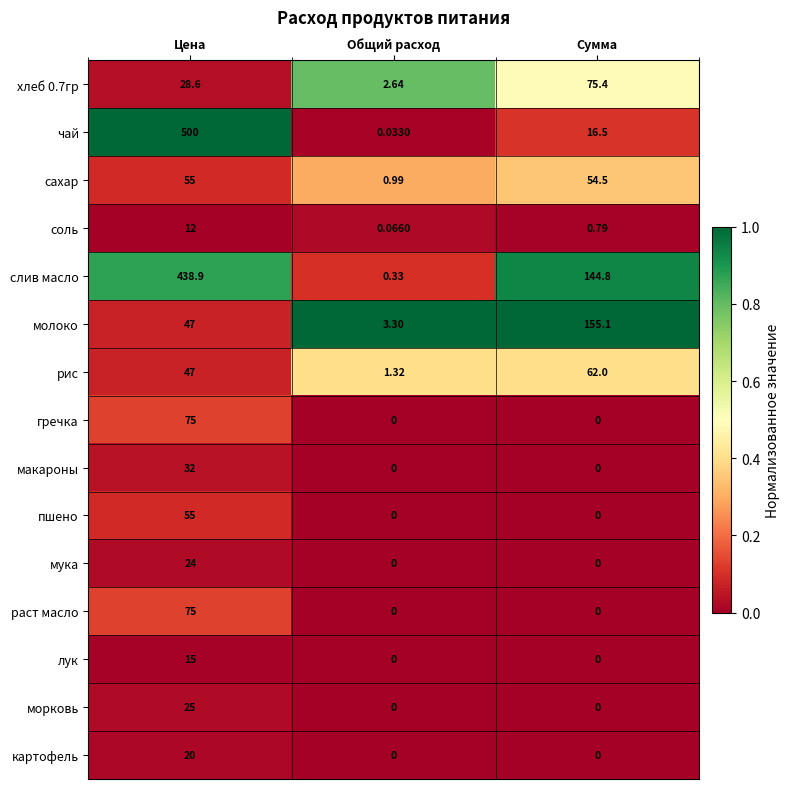

At which label does морковь reach its peak?

Цена